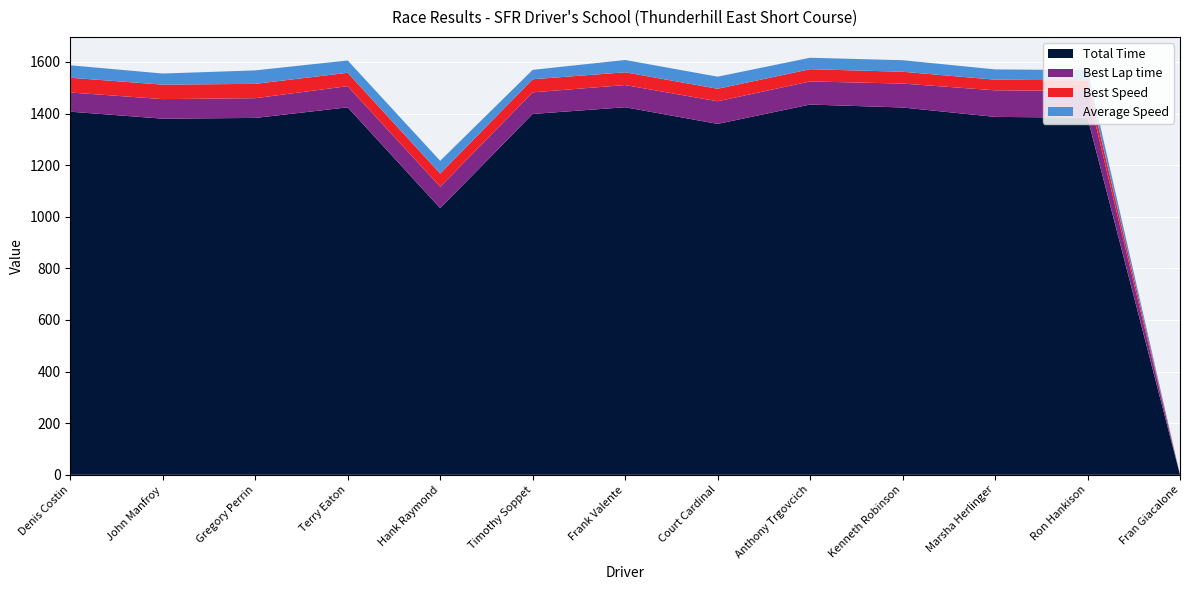

Reading left to right, what are all the values shown in this chart?

Total Time: 1407.1	1380.0	1382.9	1424.0	1033.2	1398.3	1424.4	1359.8	1434.7	1423.3	1387.0	1383.8	0.0
Best Lap time: 74.4	75.8	76.5	82.1	83.0	83.7	85.9	87.7	89.6	92.7	103.0	103.3	0.0
Best Speed: 57.1	56.0	55.5	51.7	51.2	50.7	49.4	48.4	47.4	45.8	41.2	41.1	0.0
Average Speed: 48.3	43.1	52.2	47.7	49.3	36.4	47.7	46.8	44.4	44.8	39.8	39.9	0.0